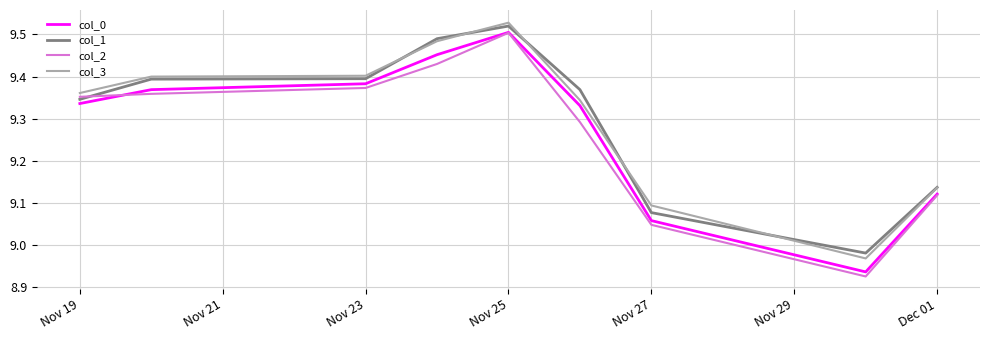

Which series has the widest spread of values?

col_2